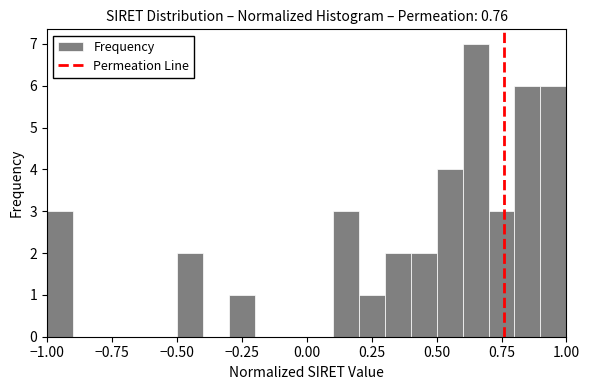

Read against the x-axis, roughly where is the centre of the tallest bar?

0.65